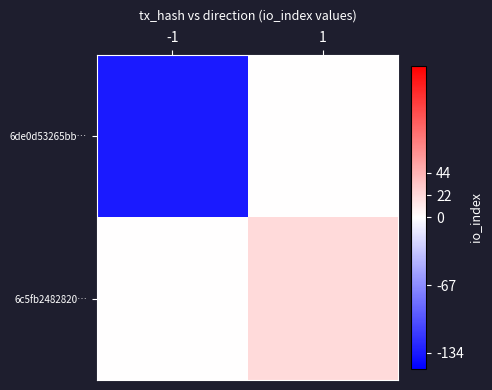

What is the difference between the highest and lowest values at 1?

22